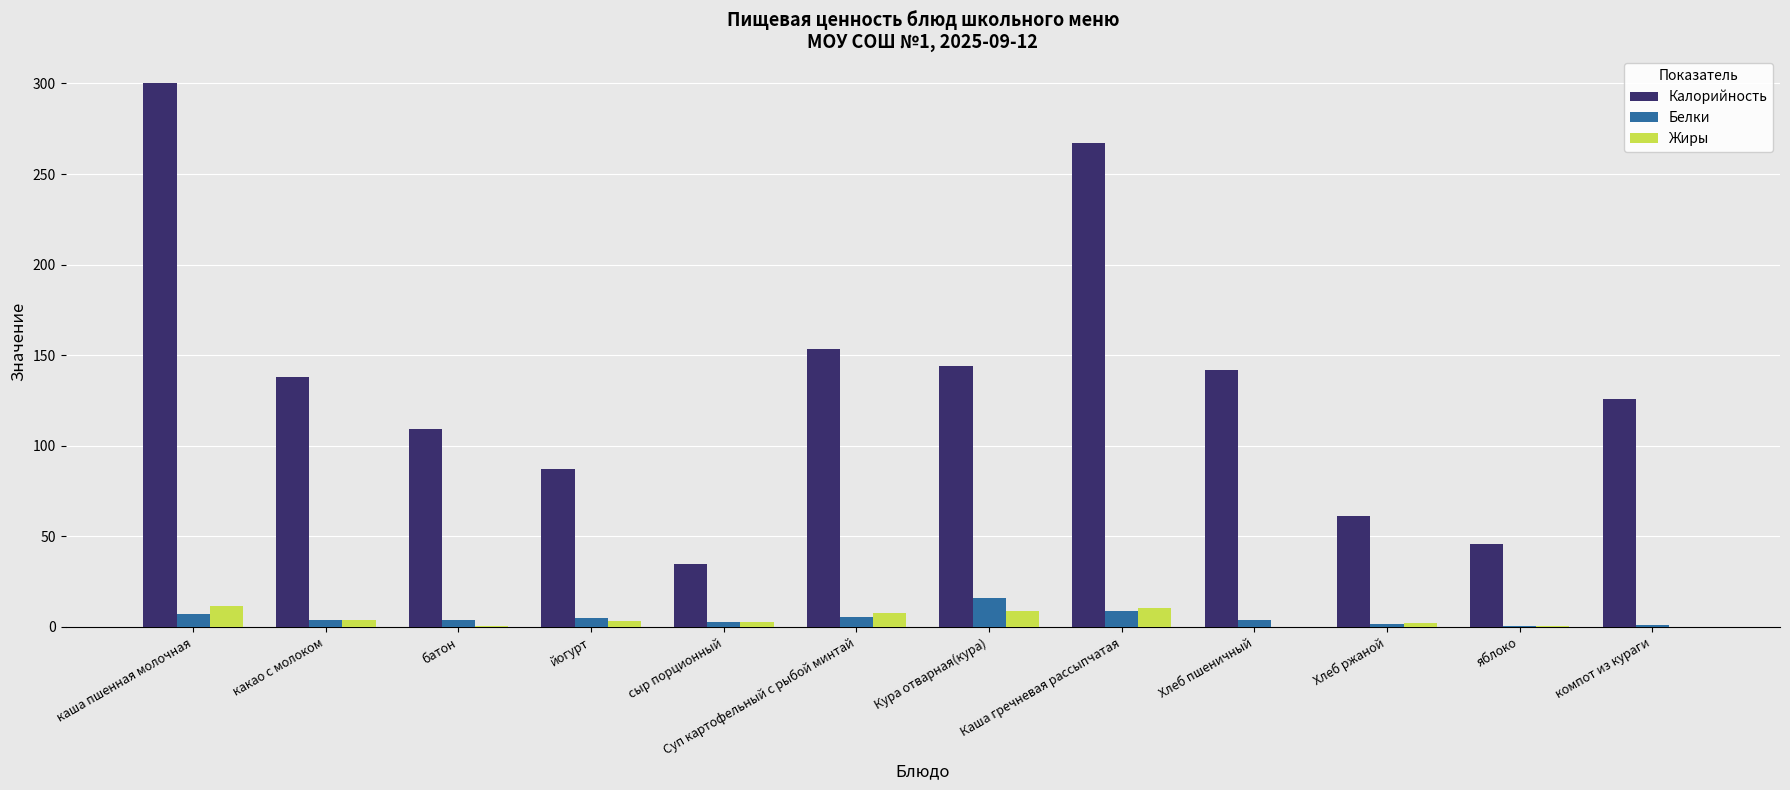

The Калорийность series shows 59.8 at компот из кураги. True or false?

False